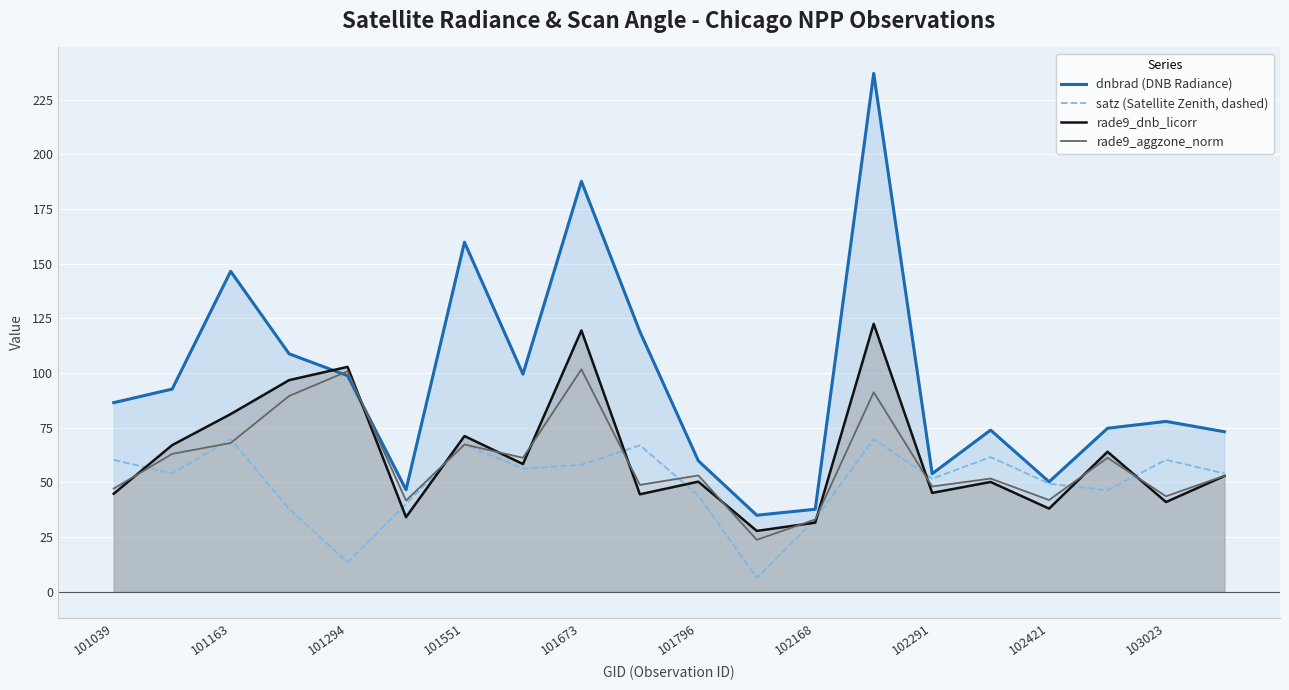

Which series has the largest range (max minus min)?

dnbrad (DNB Radiance)